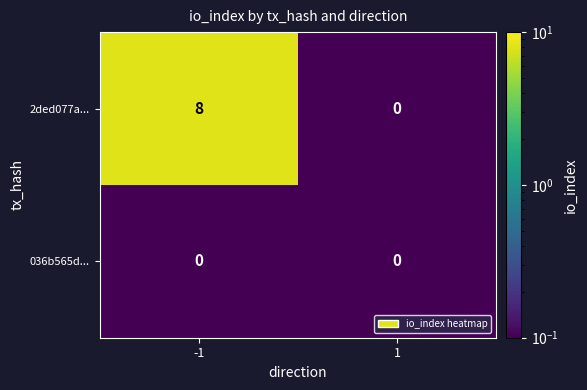

Reading left to right, list all the values displayed in this chart.

2ded077a...: -1=8	1=0
036b565d...: -1=0	1=0